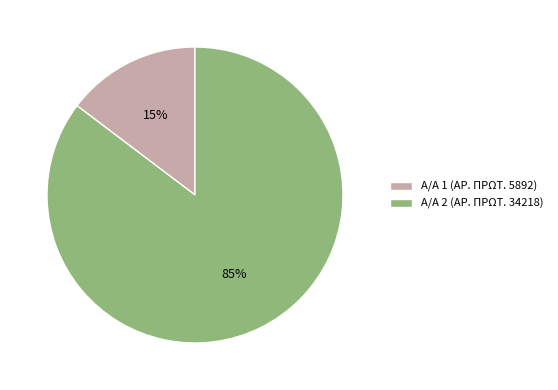

Rank the categories by value from highest to lowest.

Α/Α 2 (ΑΡ. ΠΡΩΤ. 34218), Α/Α 1 (ΑΡ. ΠΡΩΤ. 5892)